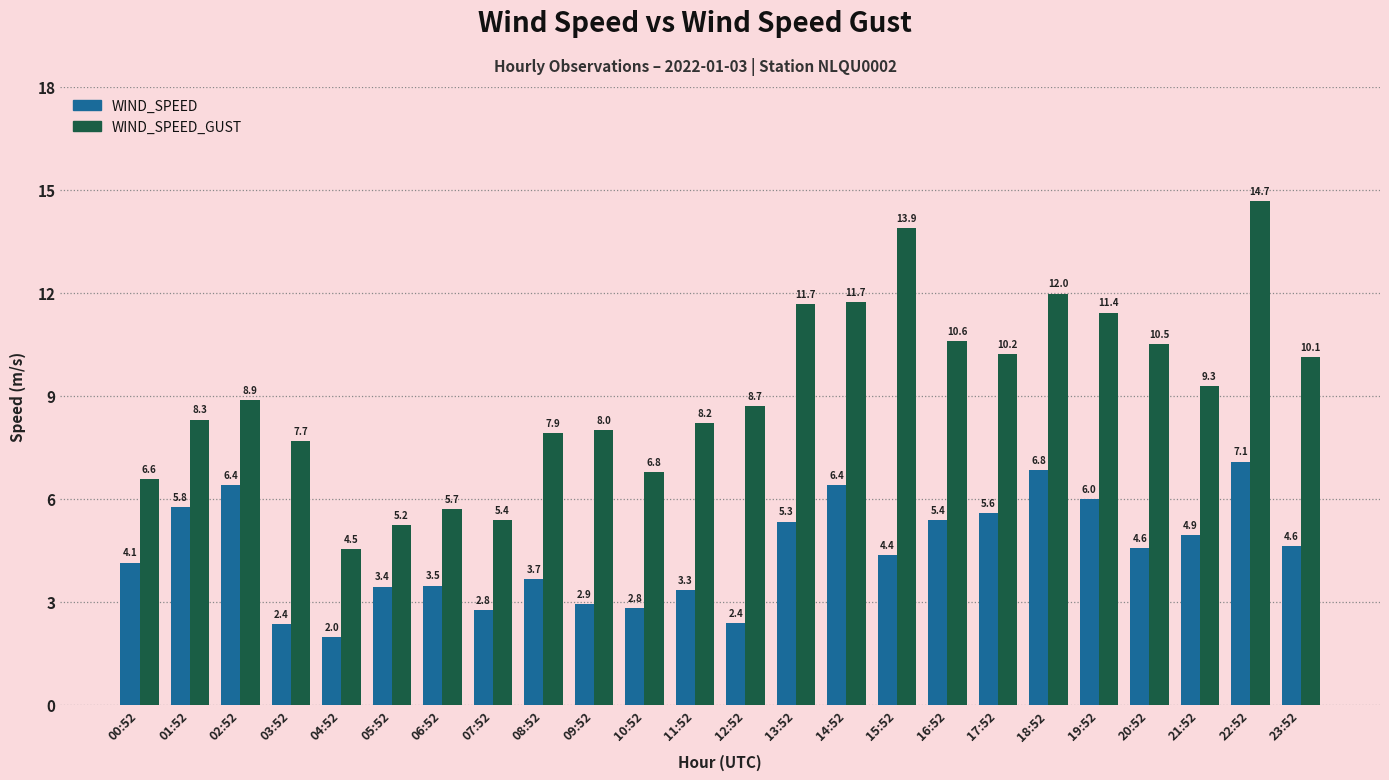

Reading right to left, list all the values displayed in this chart.

WIND_SPEED: 4.6	7.1	4.9	4.6	6.0	6.8	5.6	5.4	4.4	6.4	5.3	2.4	3.3	2.8	2.9	3.7	2.8	3.5	3.4	2.0	2.4	6.4	5.8	4.1
WIND_SPEED_GUST: 10.1	14.7	9.3	10.5	11.4	12.0	10.2	10.6	13.9	11.7	11.7	8.7	8.2	6.8	8.0	7.9	5.4	5.7	5.2	4.5	7.7	8.9	8.3	6.6